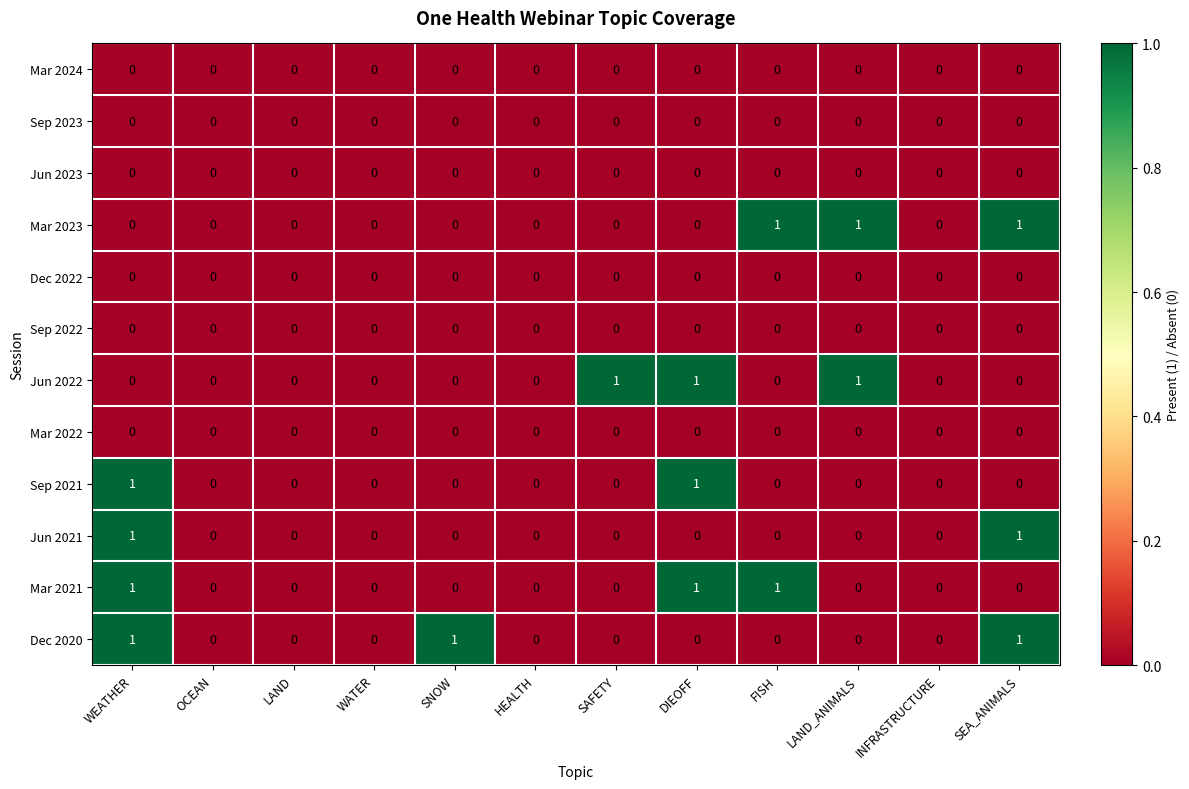

True or false: Jun 2021 has a value of 1 at LAND_ANIMALS.

False